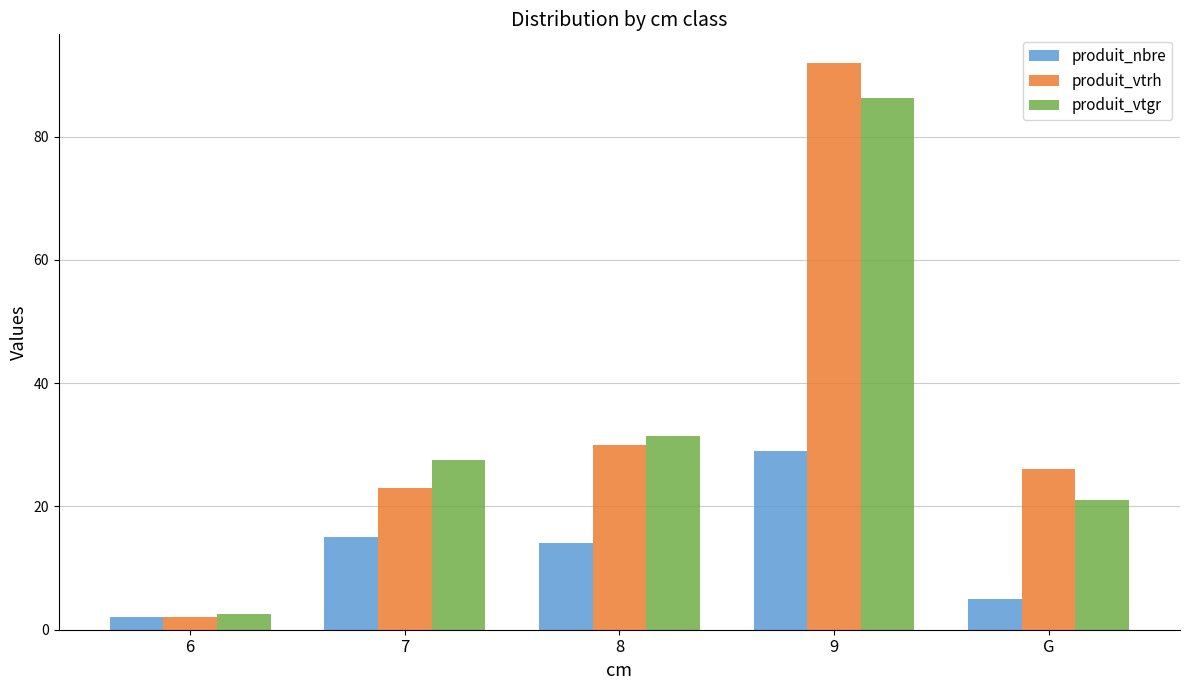

What is the maximum value for produit_vtgr?

86.3